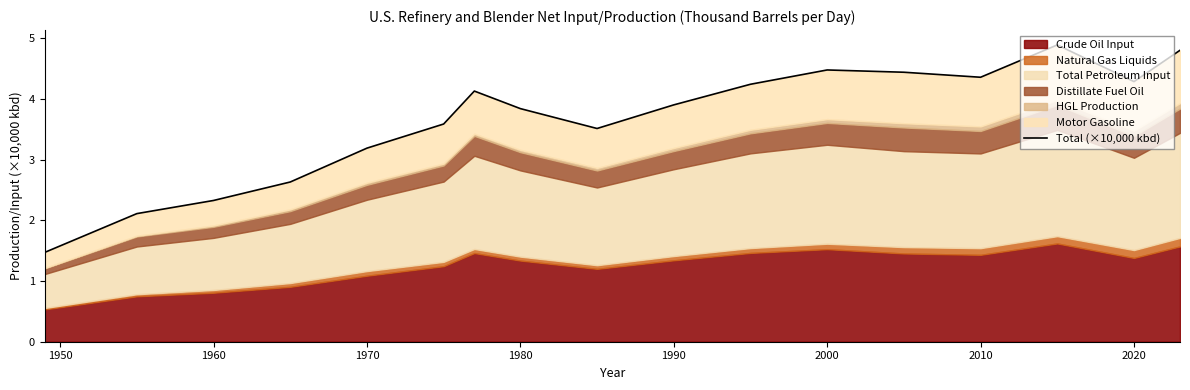

How many lines are shown in the chart?

1